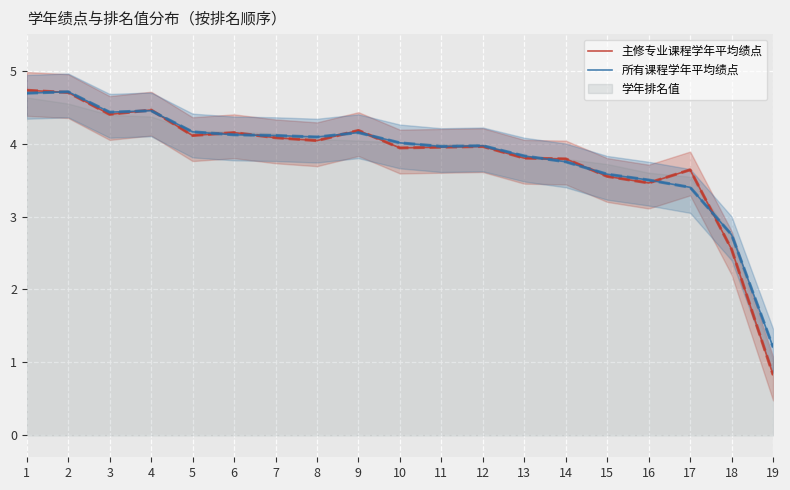

Which series has the widest spread of values?

主修专业课程学年平均绩点